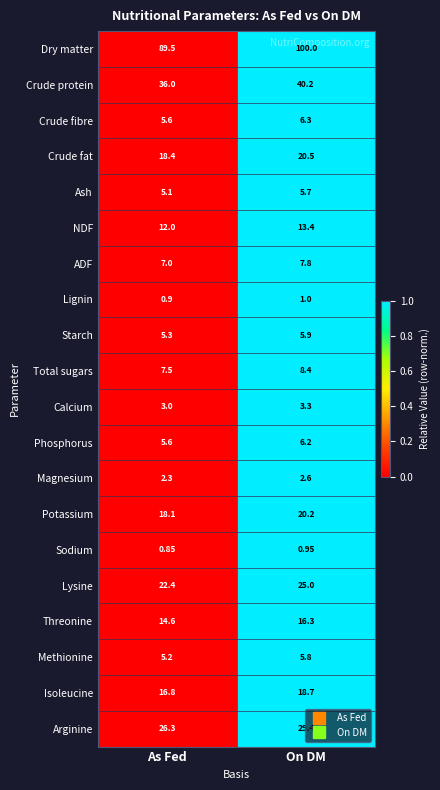

At which label does Crude protein first exceed 40?

On DM